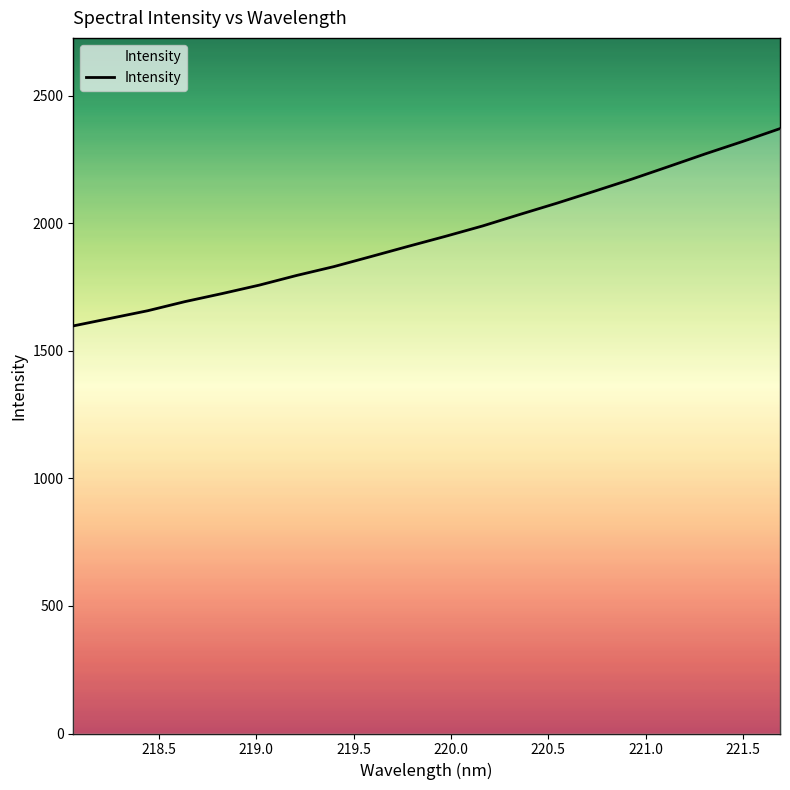

What is the maximum value shown in the chart?

2372.0